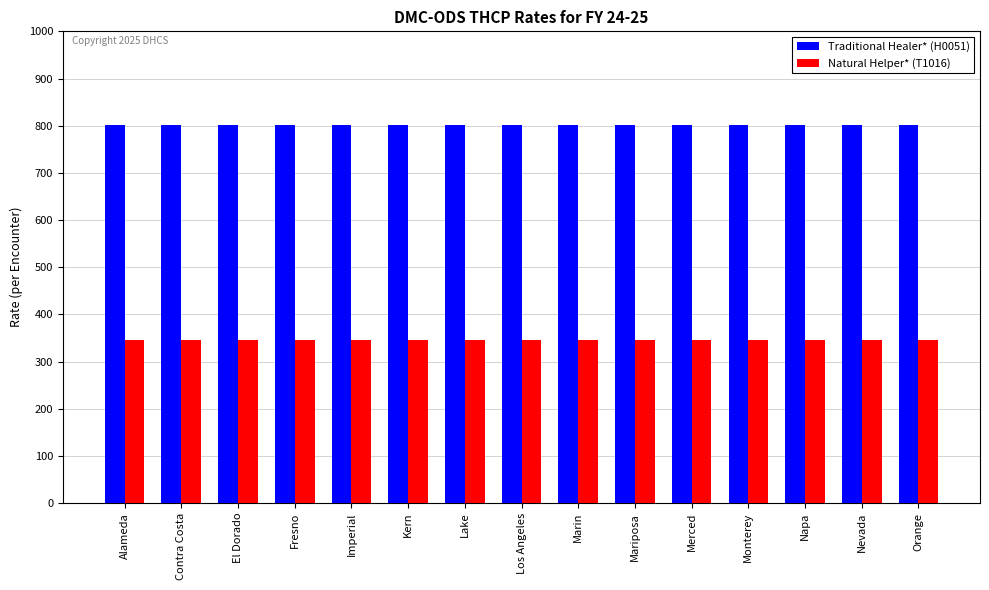

What is the spread (max minus min) of values at Marin?

455.3